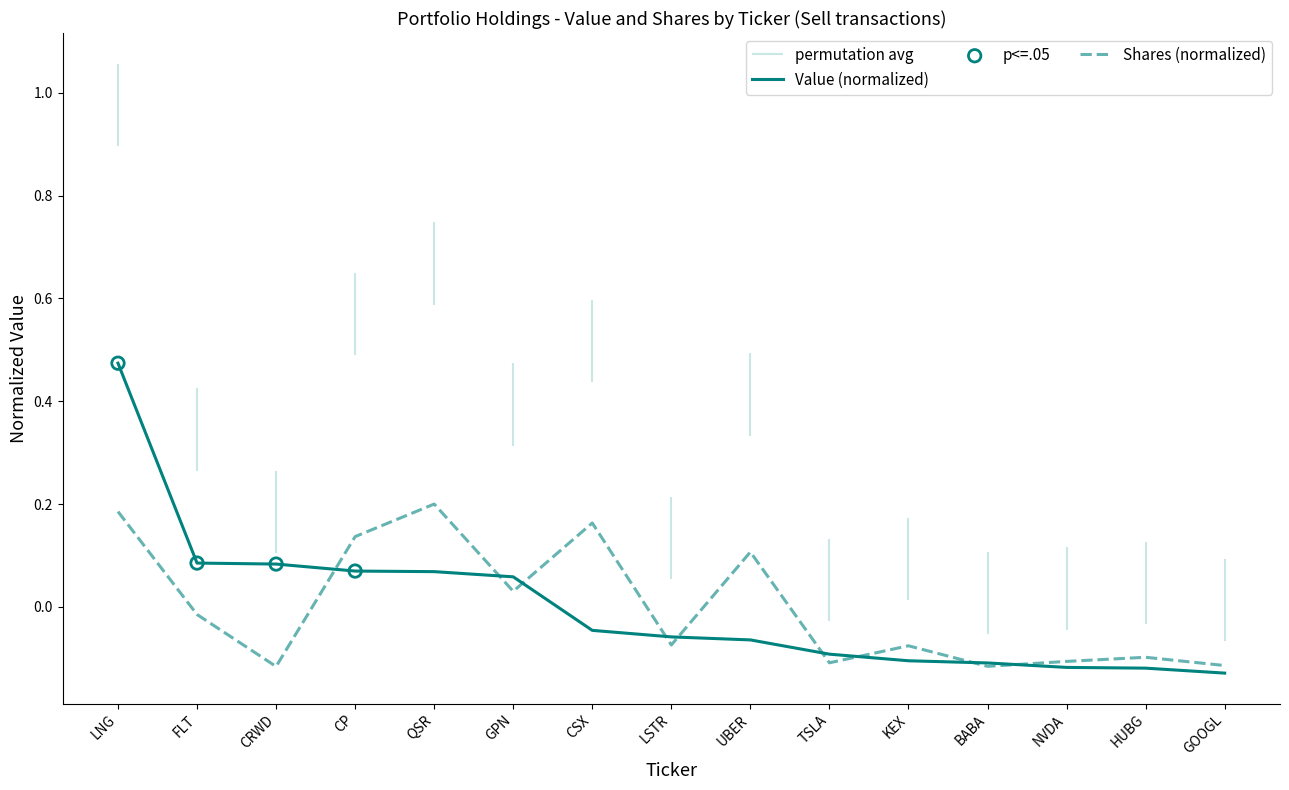

What is the total value across all series at HUBG?

-0.2